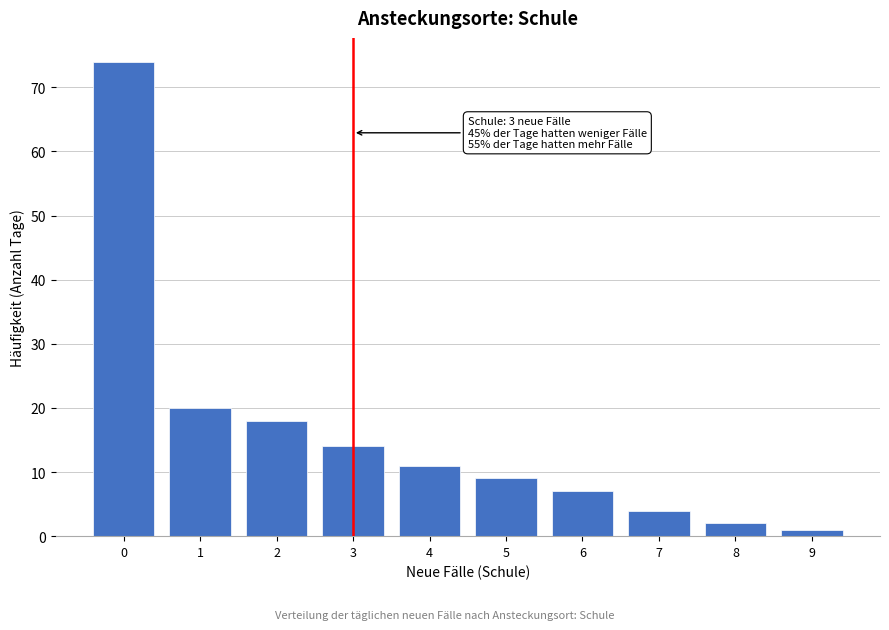

Reading left to right, list all the values displayed in this chart.

74	20	18	14	11	9	7	4	2	1